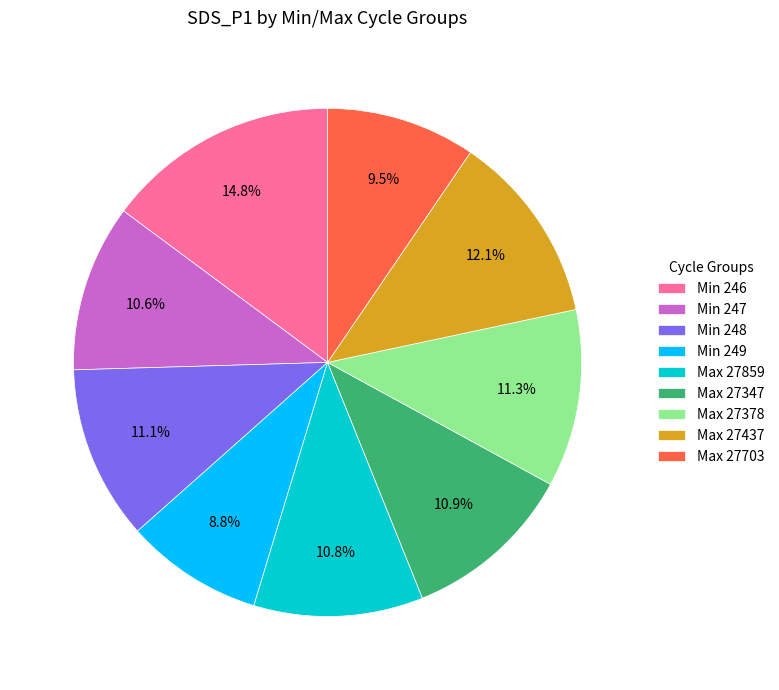

Which category has the smallest portion of the pie?

Min 249